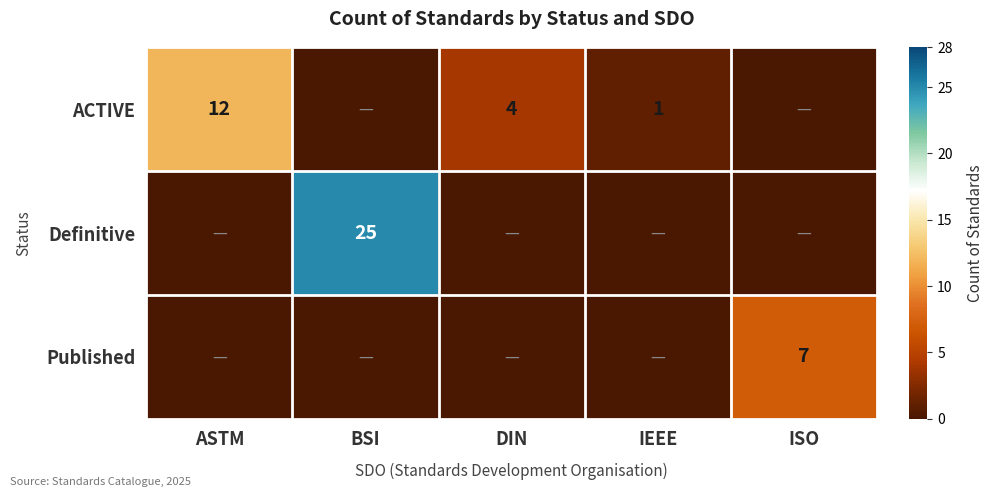

How many series are shown in this chart?

3